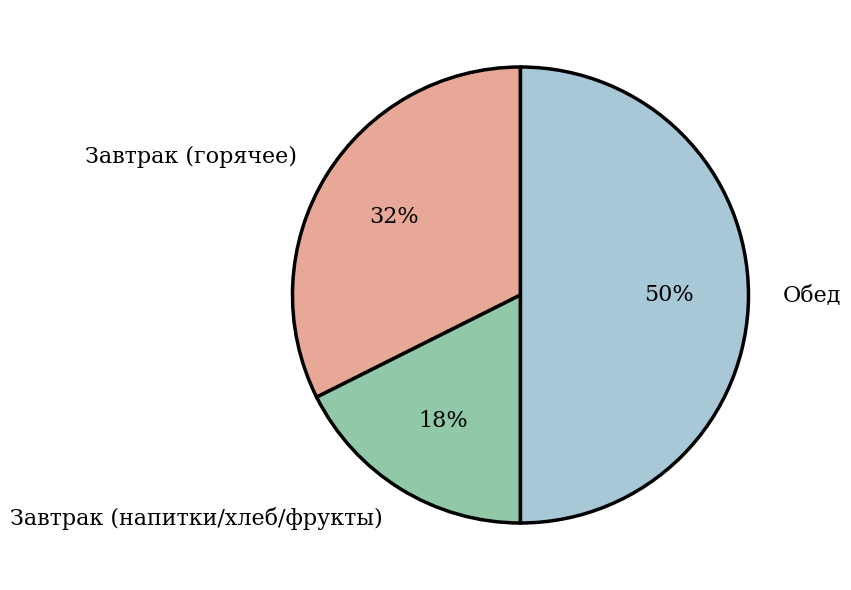

Approximately how many times larger is the value at Обед compared to Завтрак (напитки/хлеб/фрукты)?

2.8